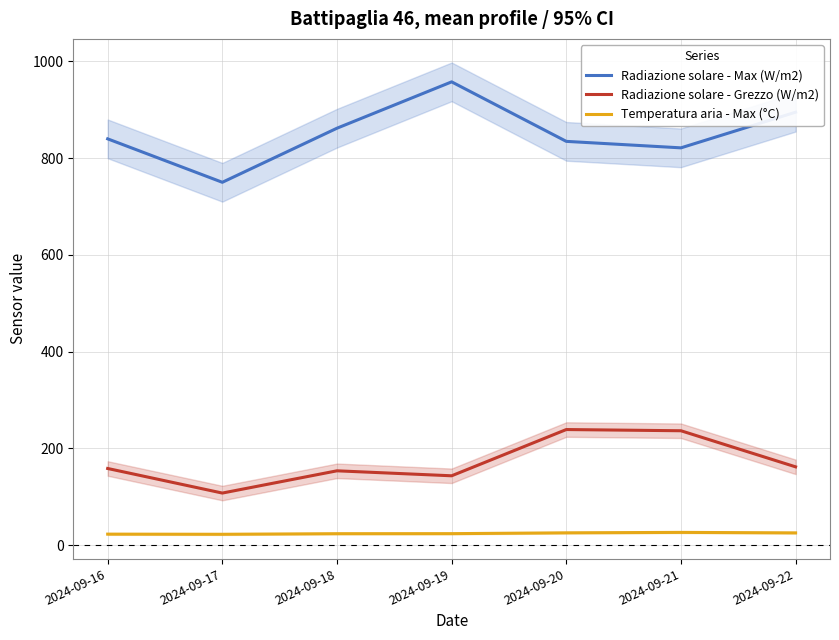

Does the chart have visible grid lines?

Yes